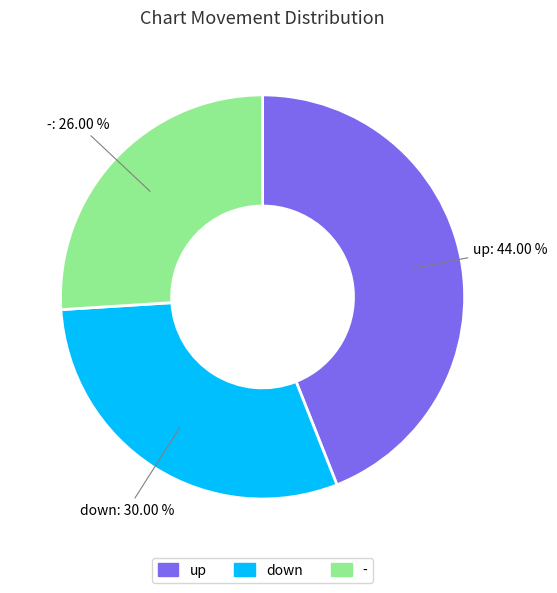

To the nearest percent, what is the difference between the largest and smallest slice percentages?

18%